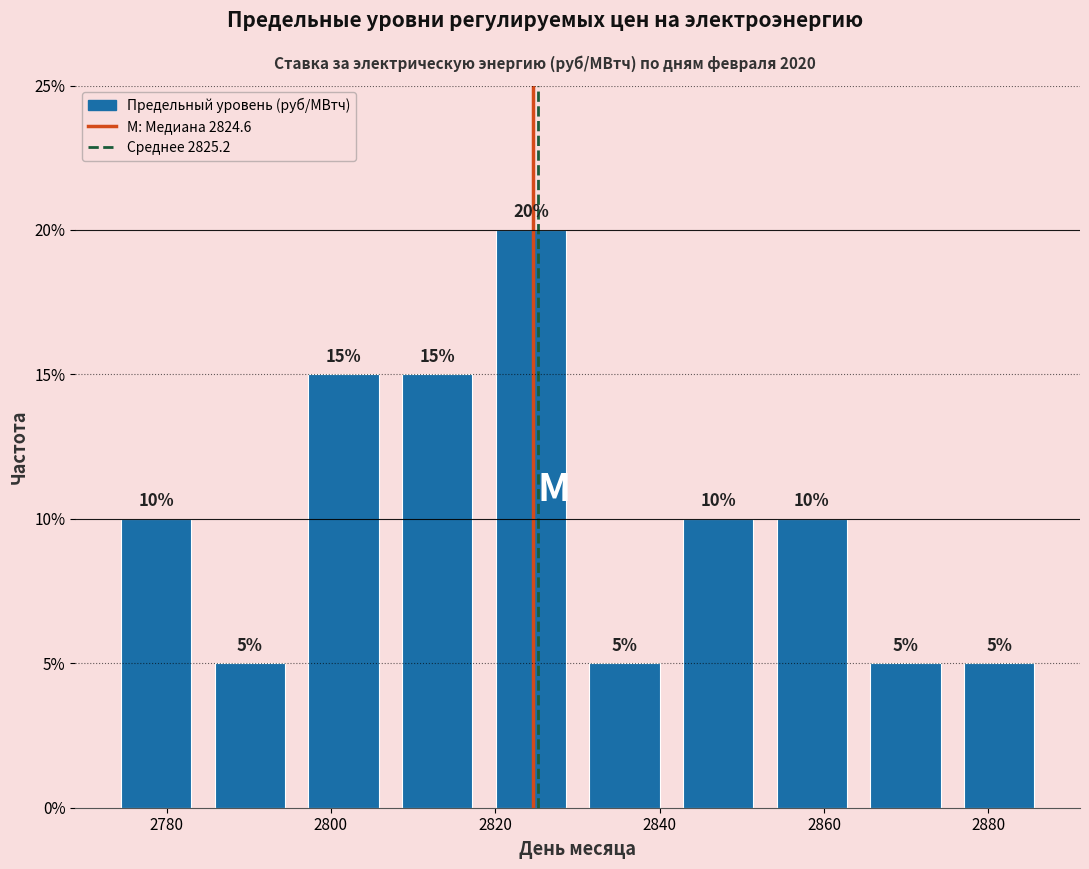

What is the height of the bar covering 2830 to 2842 on the x-axis? The bar edges are not printed on the chart, so give them approximately, as read against the axis.

5